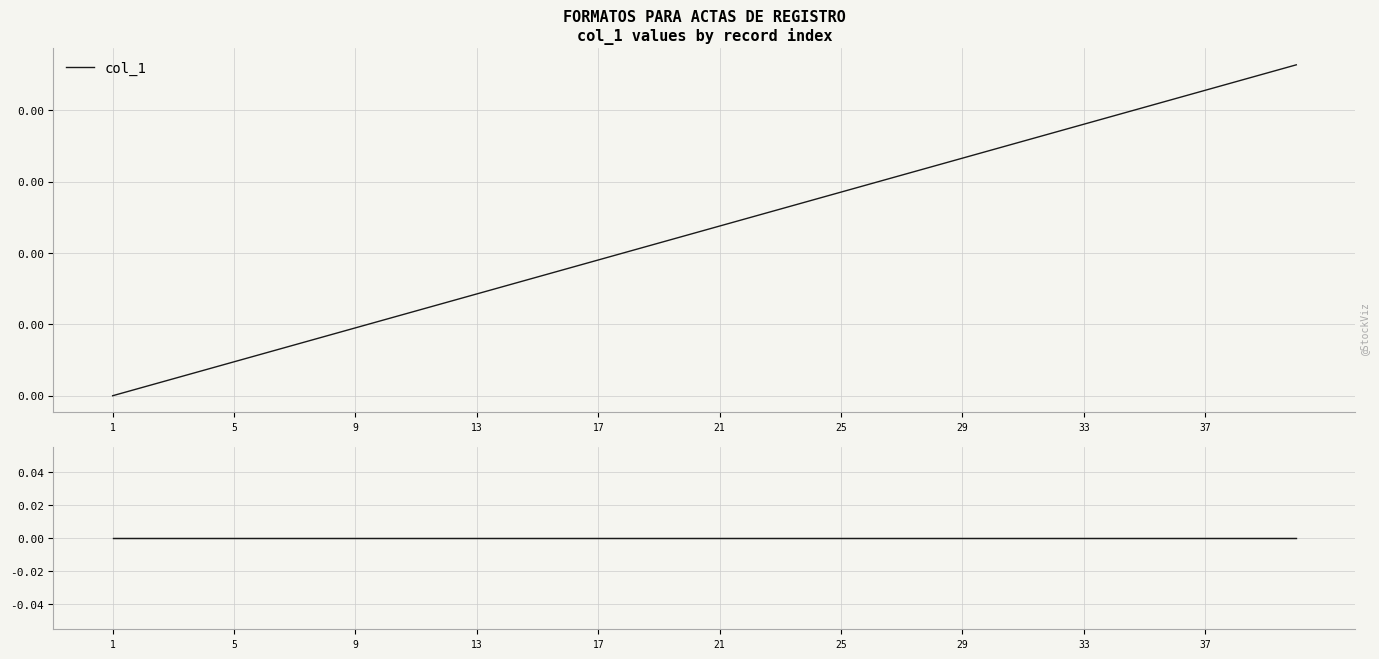

The drawdown series shows 0.0 at 25. True or false?

True